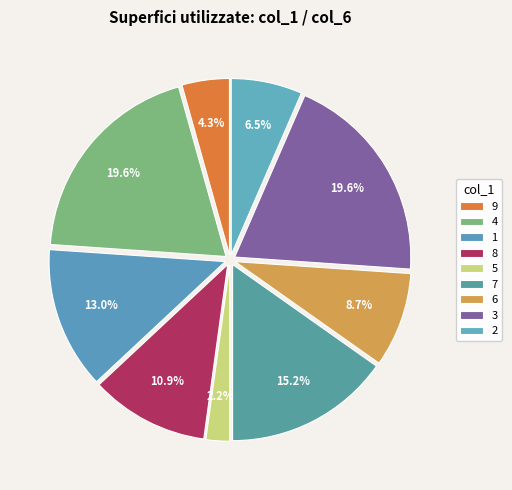

What percentage do 5 and 2 together represent?

8.7%